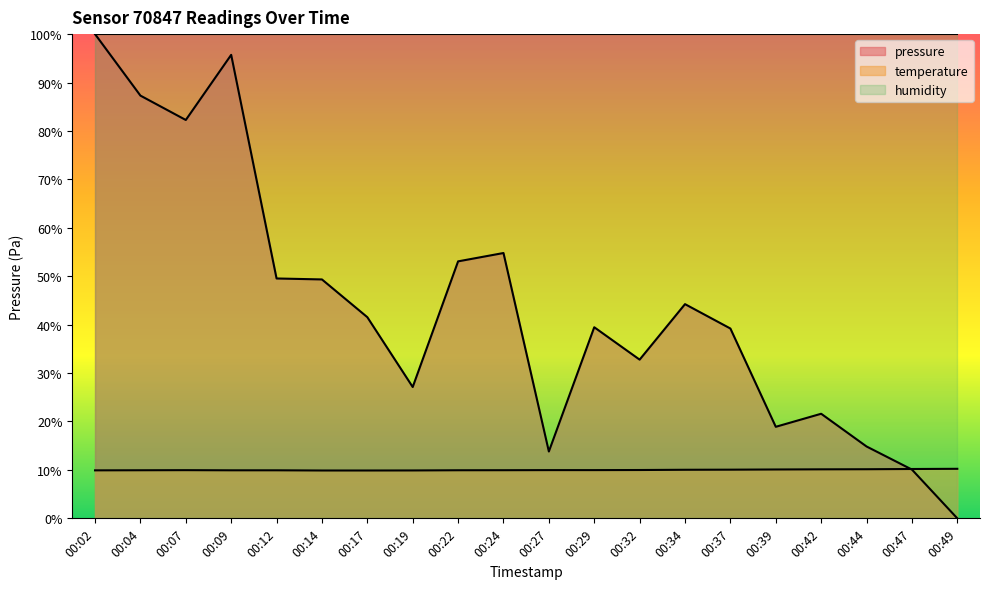

Rank the series at 00:17 from highest to lowest value.

humidity, pressure, temperature